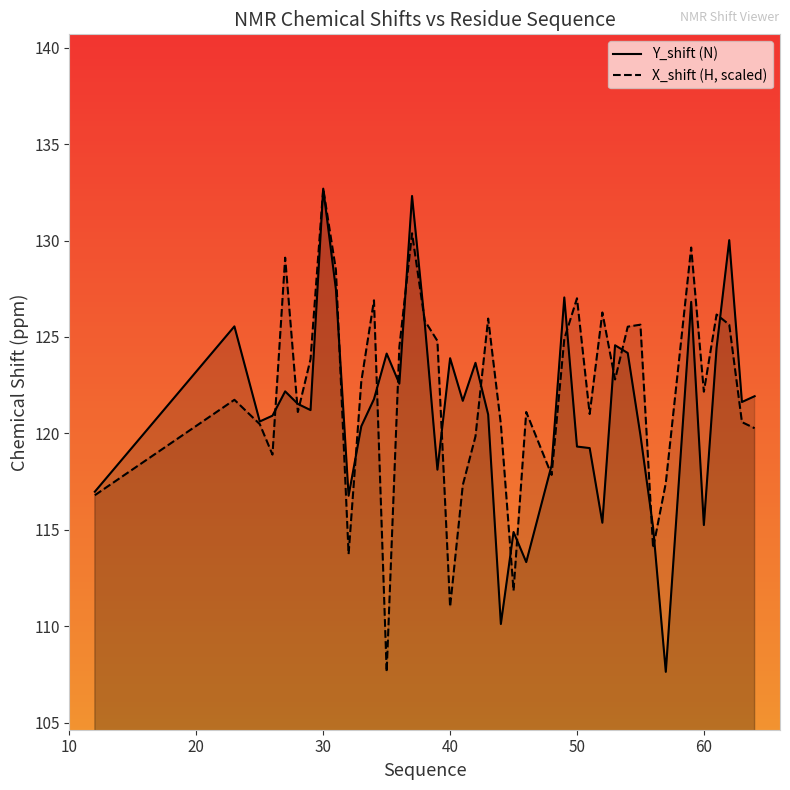

At which label does X_shift (H, scaled) reach its peak?

30